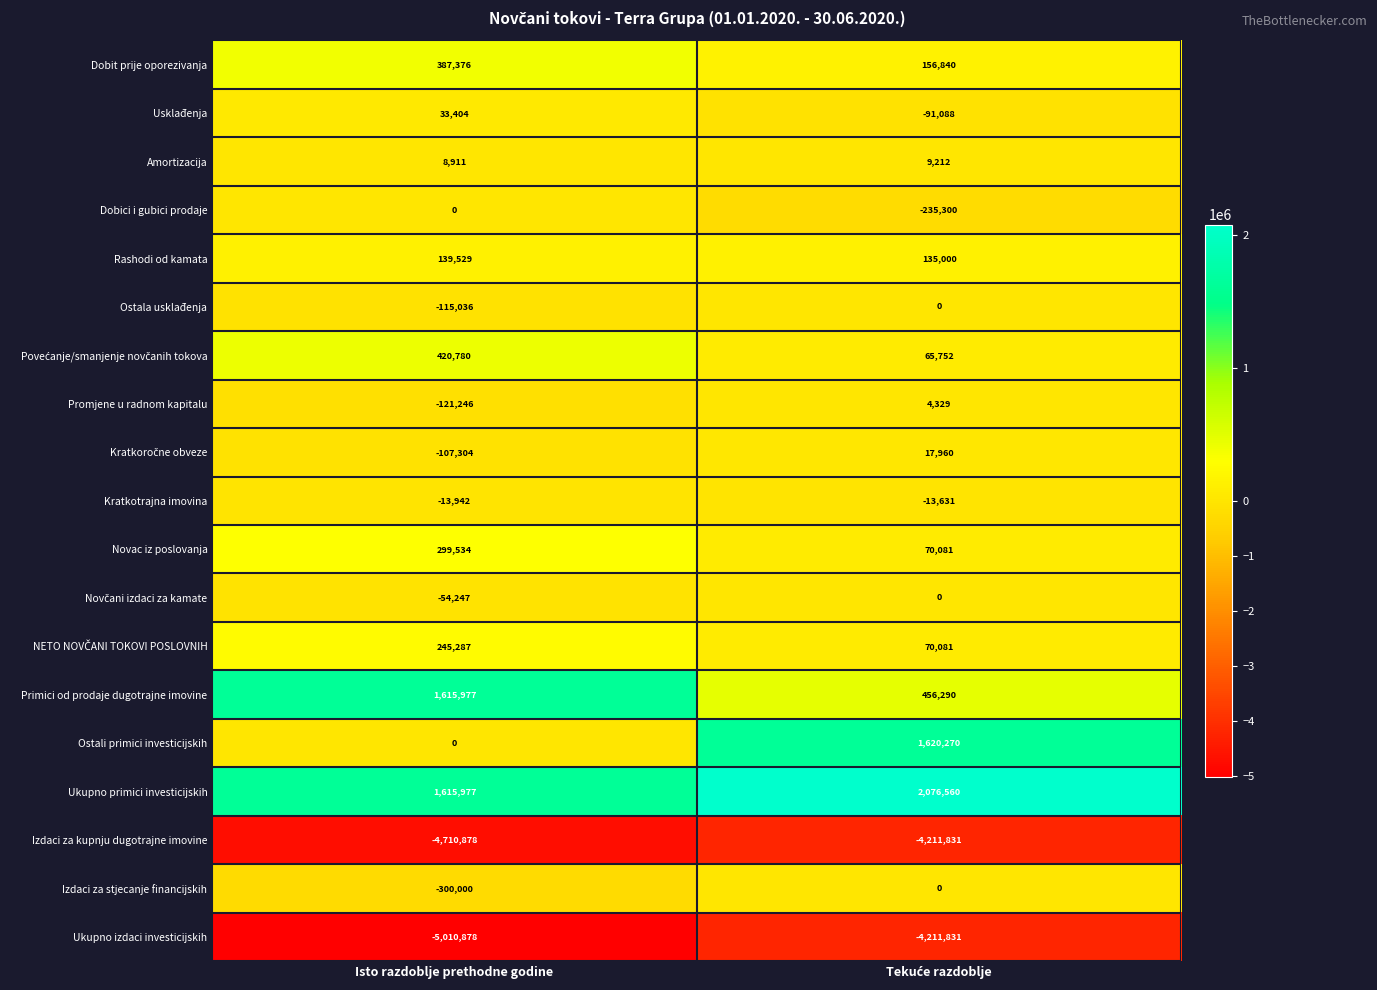

What is the sum of all Dobit prije oporezivanja values?

544216